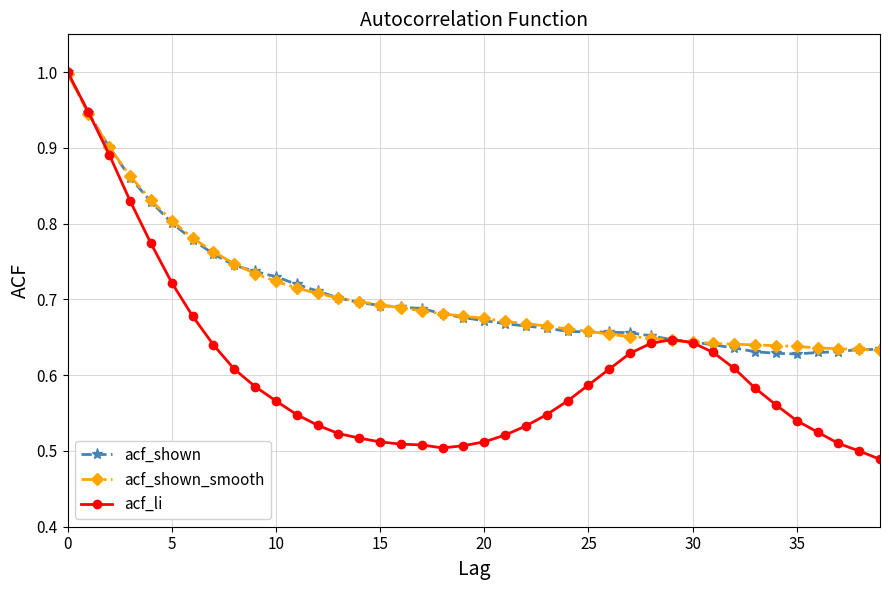

Which series has the widest spread of values?

acf_li